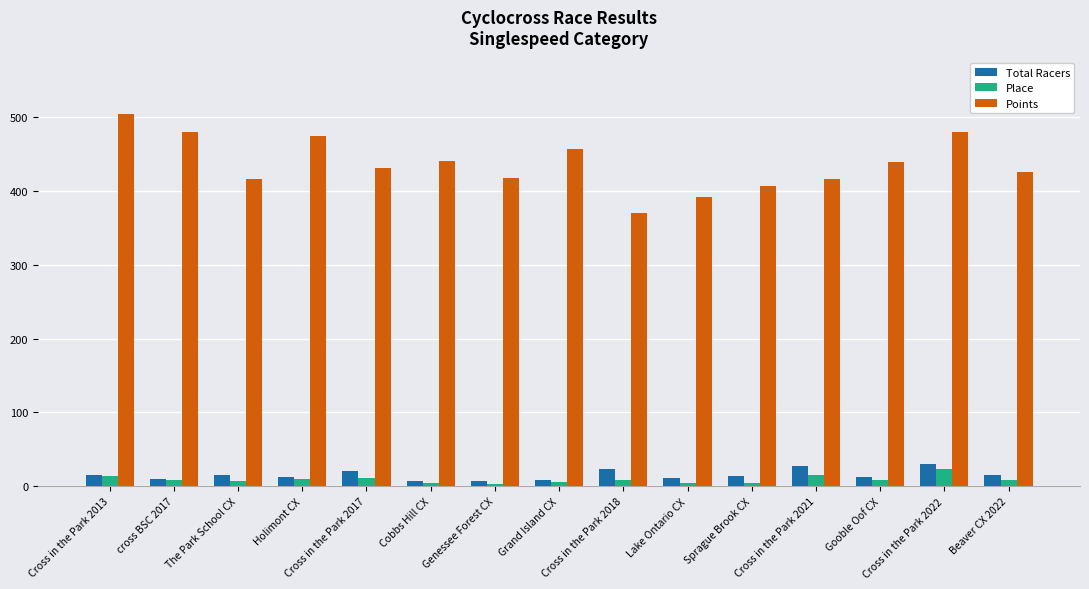

What is the approximate value of Points at Cross in the Park 2013?

503.8